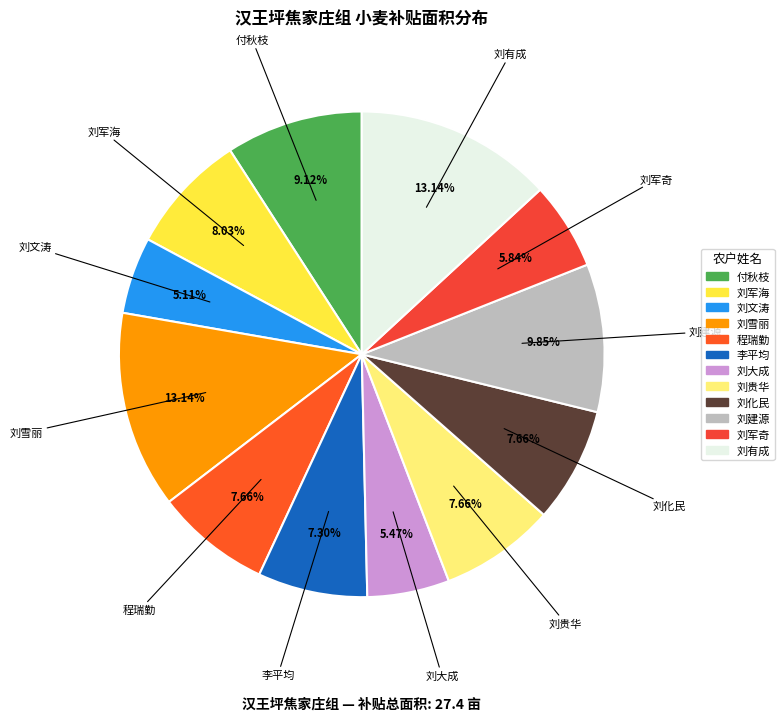

What is the ratio of the value at 刘大成 to the value at 刘建源?

0.6